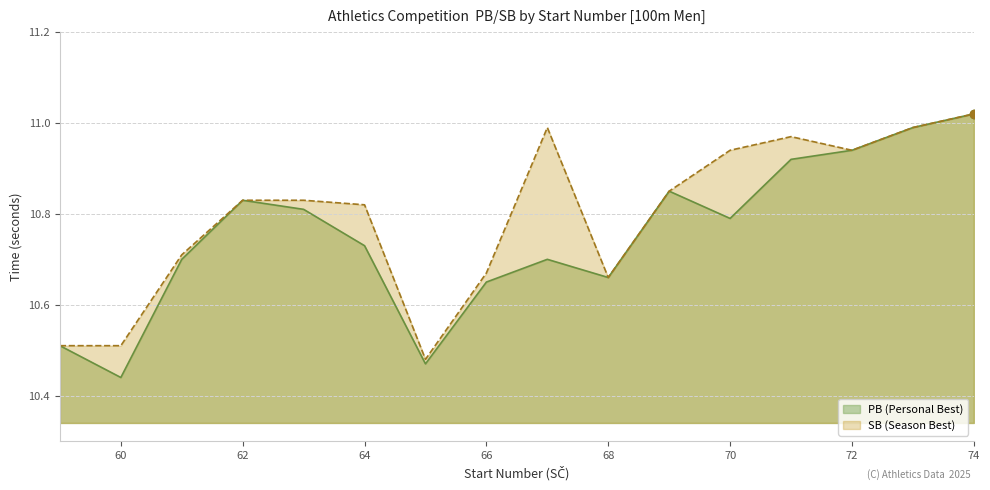

Is the value of SB at 62 greater than the value of PB at 70?

Yes